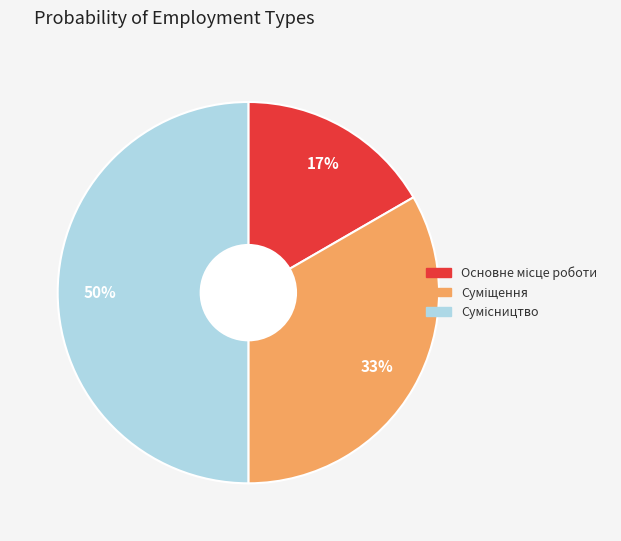

To the nearest percent, what is the average slice percentage?

33%